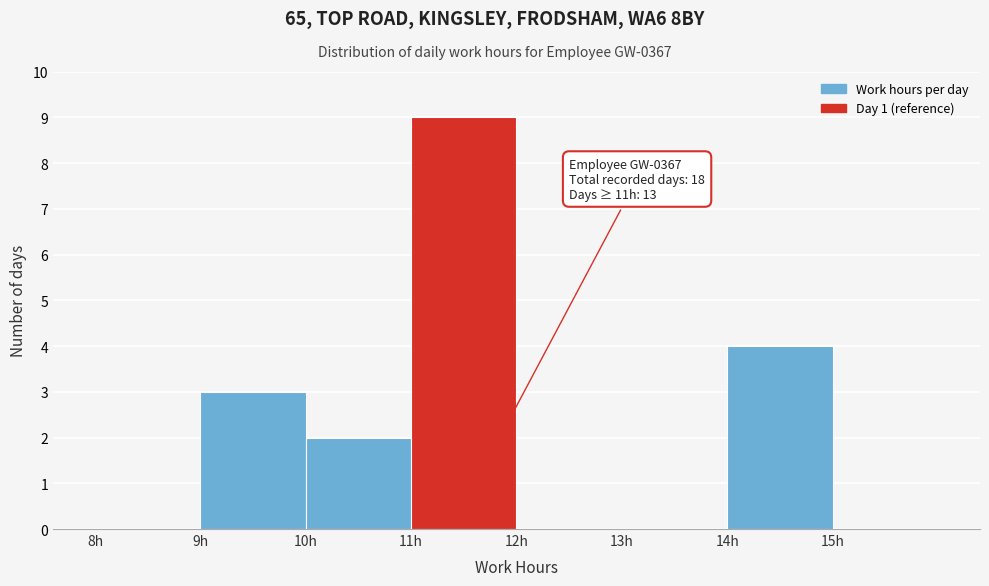

Which range on the x-axis has the tallest bar?

11 to 12